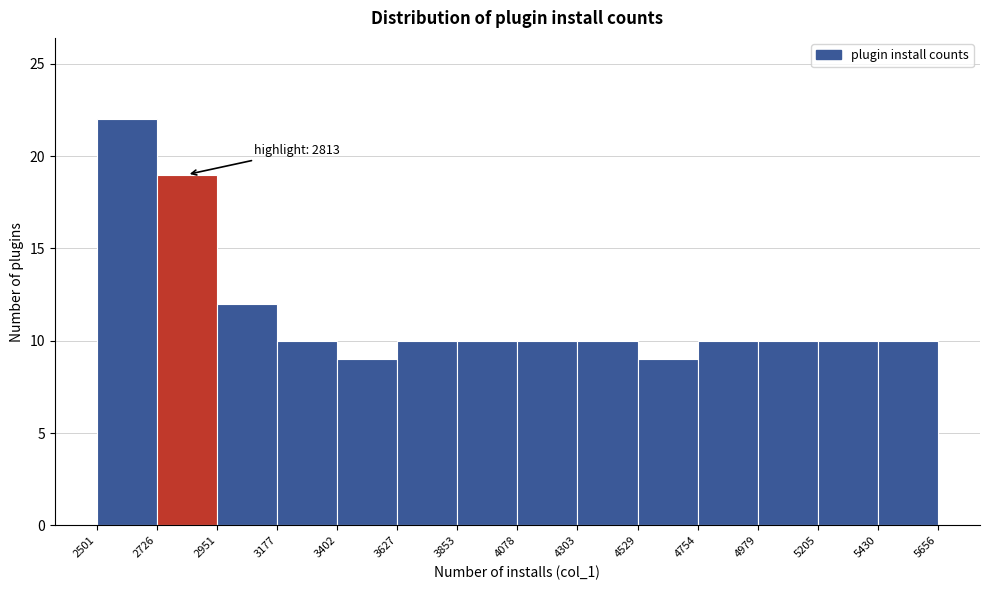

Over which range of the x-axis is the bar tallest?

2501 to 2726